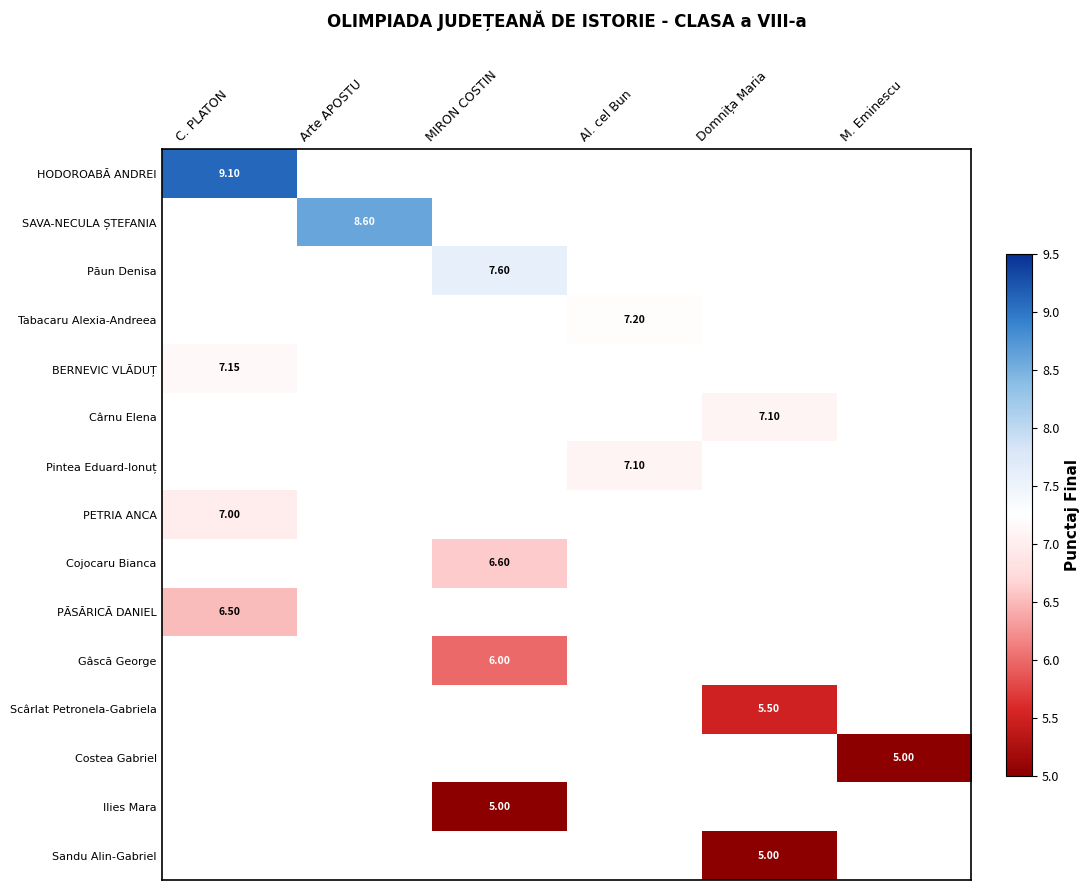

Is the value of PĂSĂRICĂ DANIEL at C. PLATON greater than the value of HODOROABĂ ANDREI at C. PLATON?

No